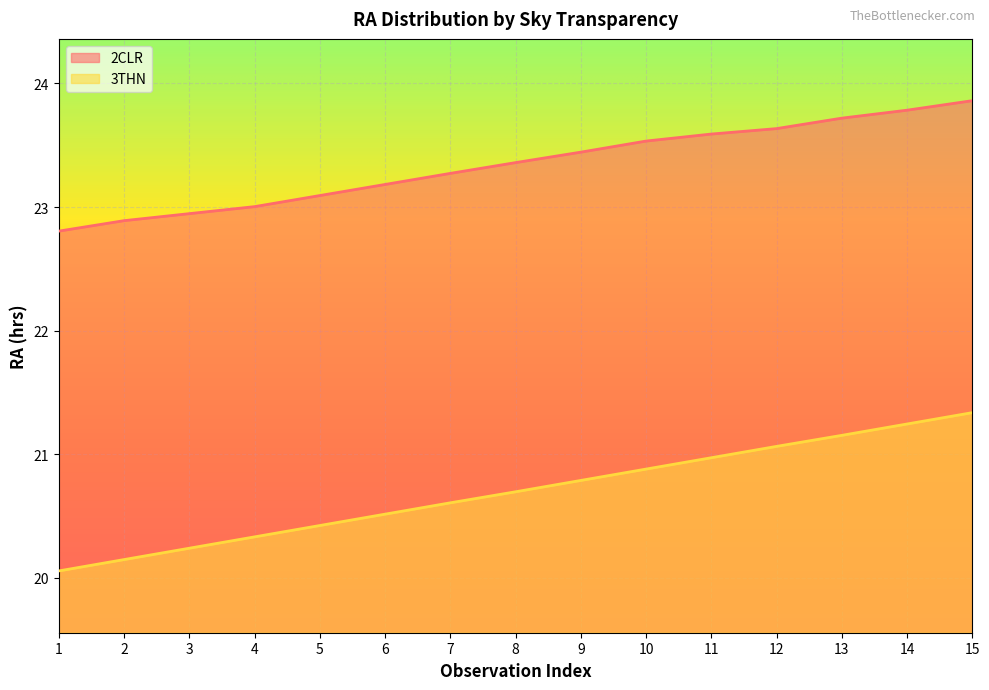

At which label does 3THN reach its minimum?

1